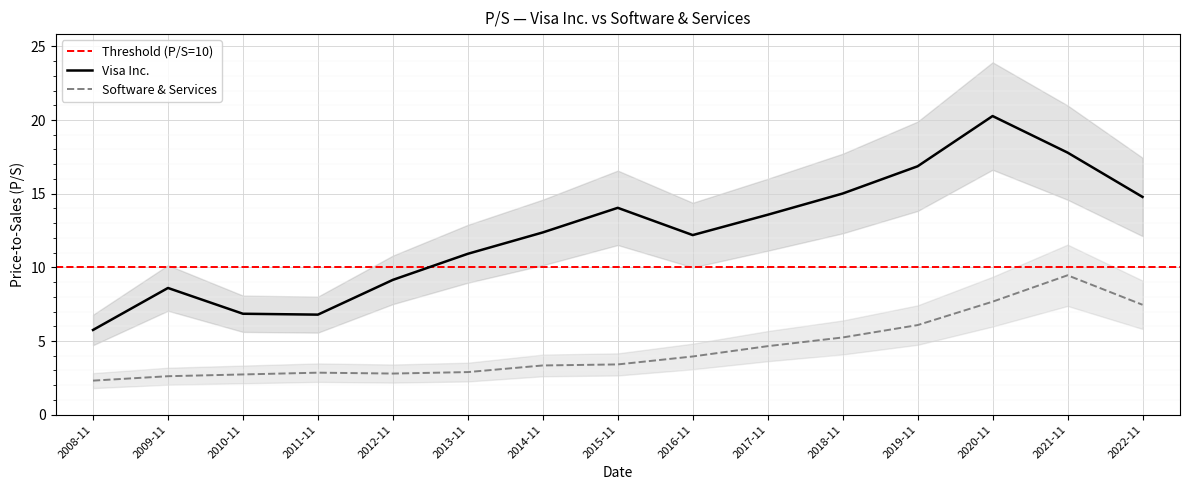

At how many categories does at least one series exceed 15?

4